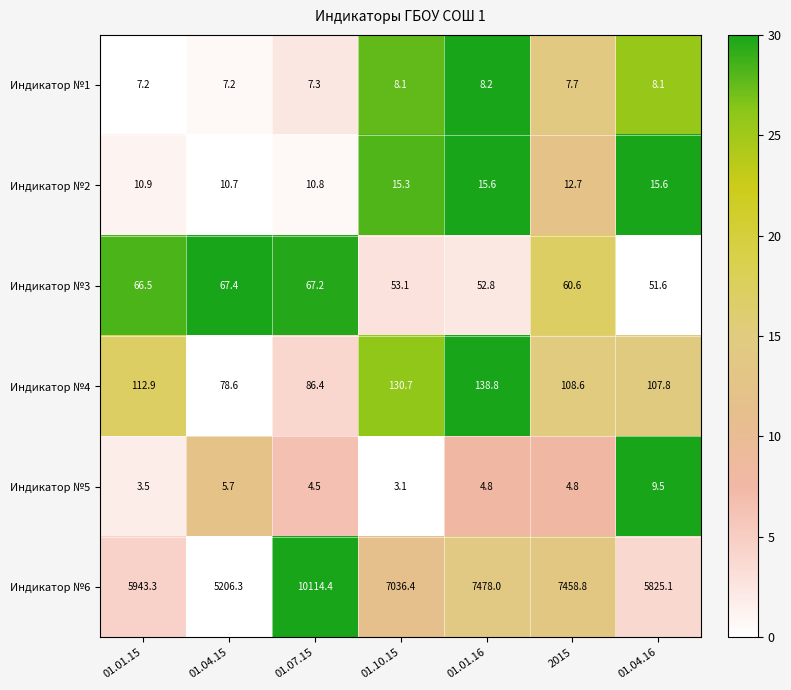

What is the average value of the Индикатор №3 series?

59.9